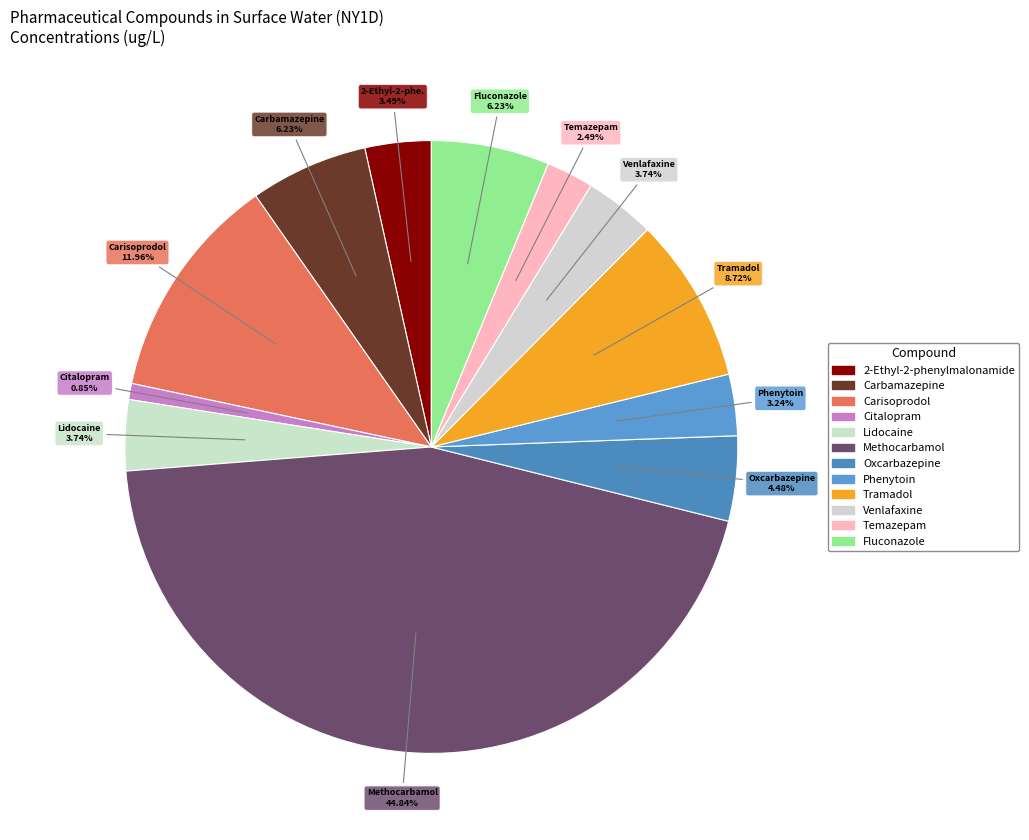

How much of the chart is everything except Temazepam?

97.5%